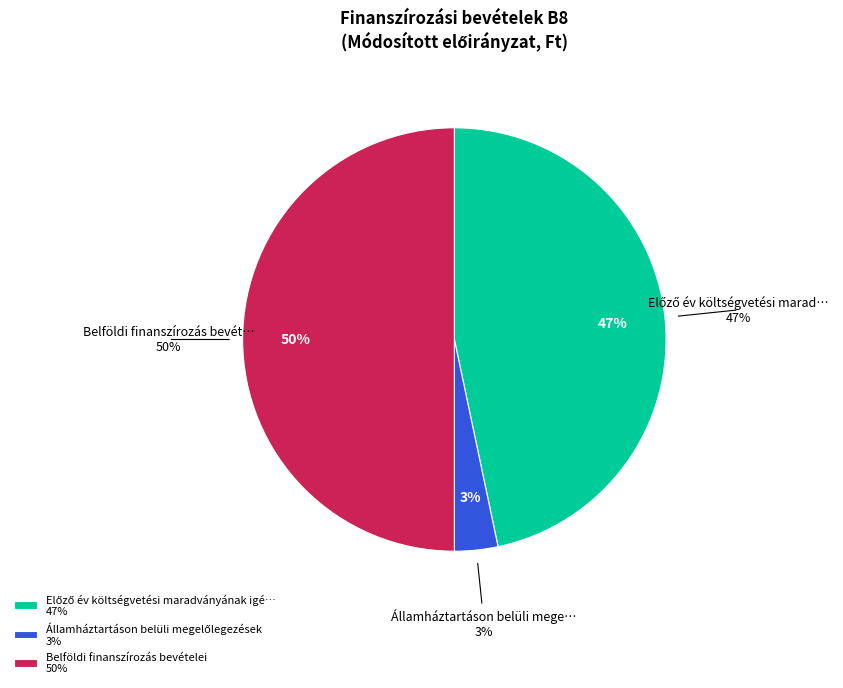

True or false: Államháztartáson belüli megelőlegezések accounts for 13% of the total.

False